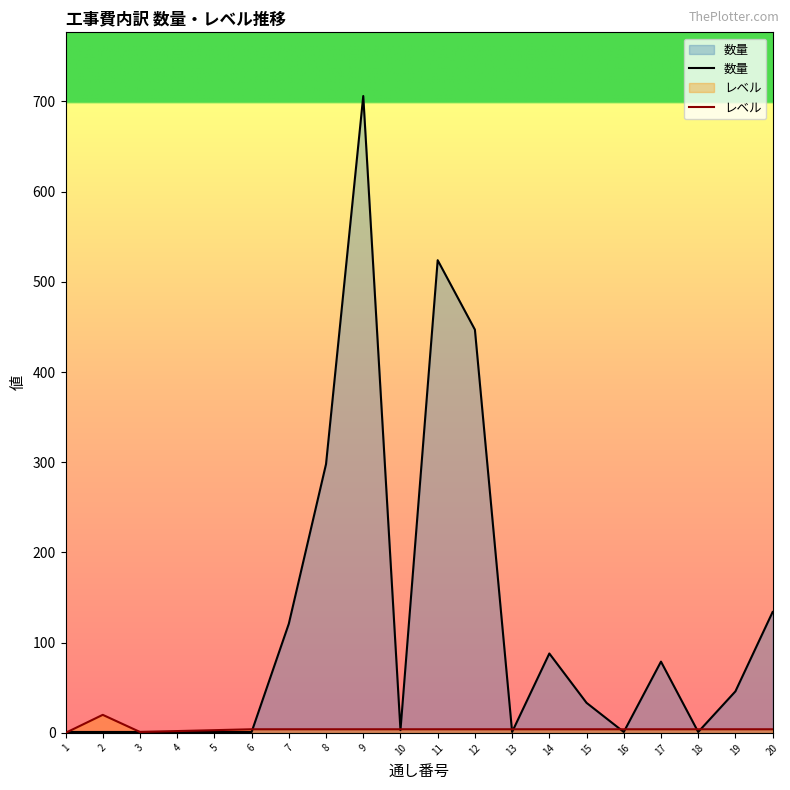

Is the value of 数量 at 6 greater than the value of レベル at 14?

No